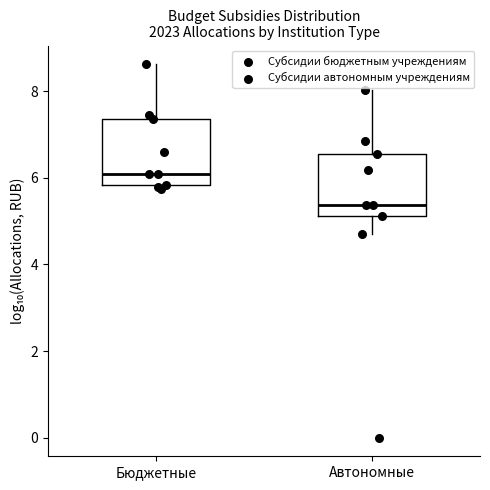

Reading left to right, transcribe this box plot: for each box, give where its median line is, the range the box spans, and where its two whiskers end, as read against the y-axis. The values are not printed on the chart, so give them approximately, as read against the axis.

Бюджетные: median 6.0, box 5.8 to 7.4, whiskers 5.8 (just below the box's lower edge) to 8.6
Автономные: median 5.4, box 5.2 to 6.6, whiskers 4.8 to 8.0